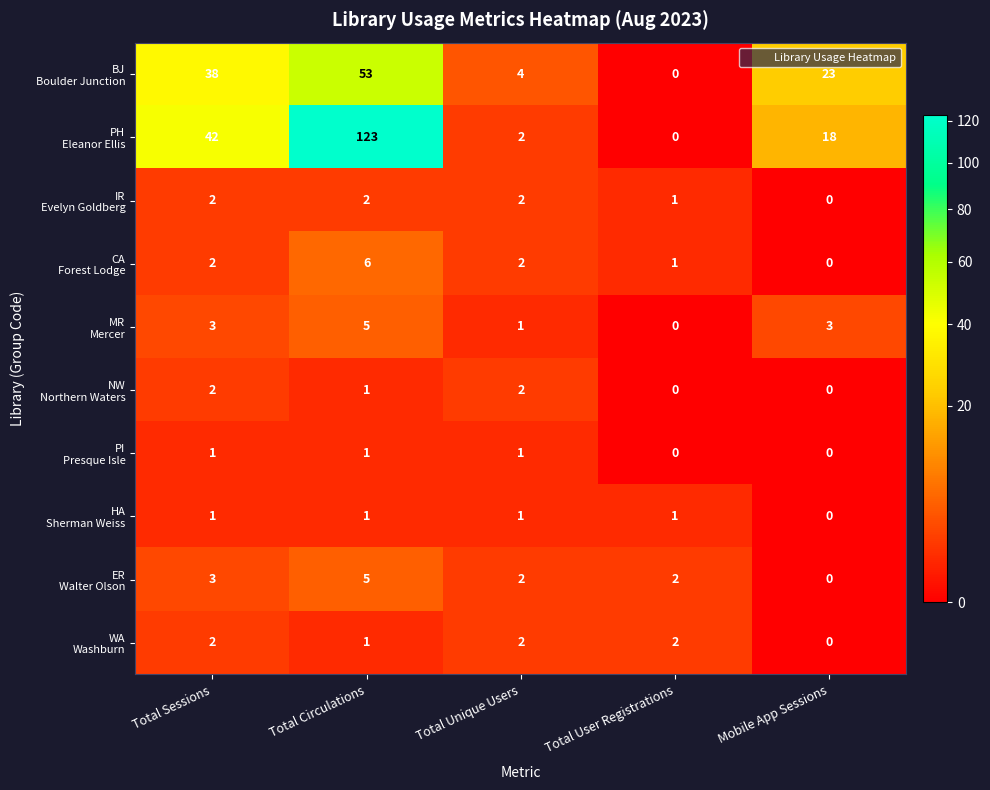

At how many categories does at least one series exceed 1?

5